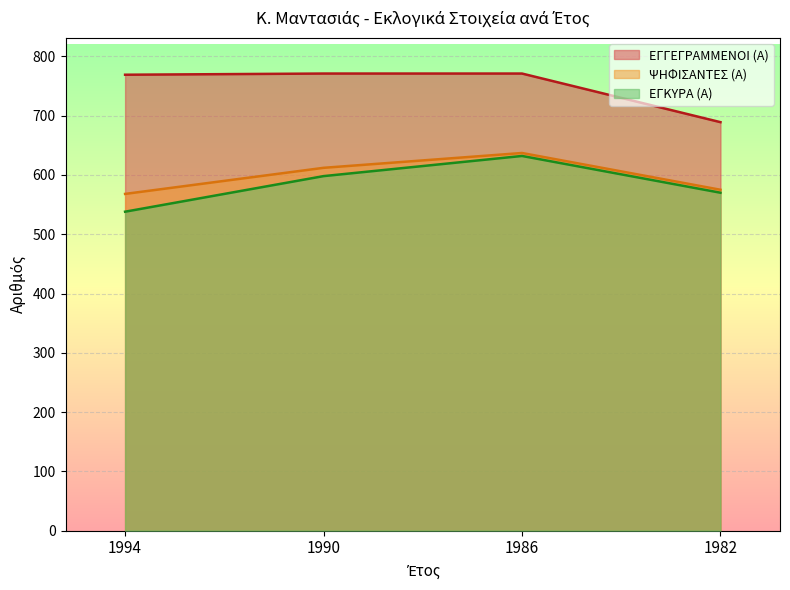

Which series changed the most between 1986 and 1982?

ΕΓΓΕΓΡΑΜΜΕΝΟΙ (Α)